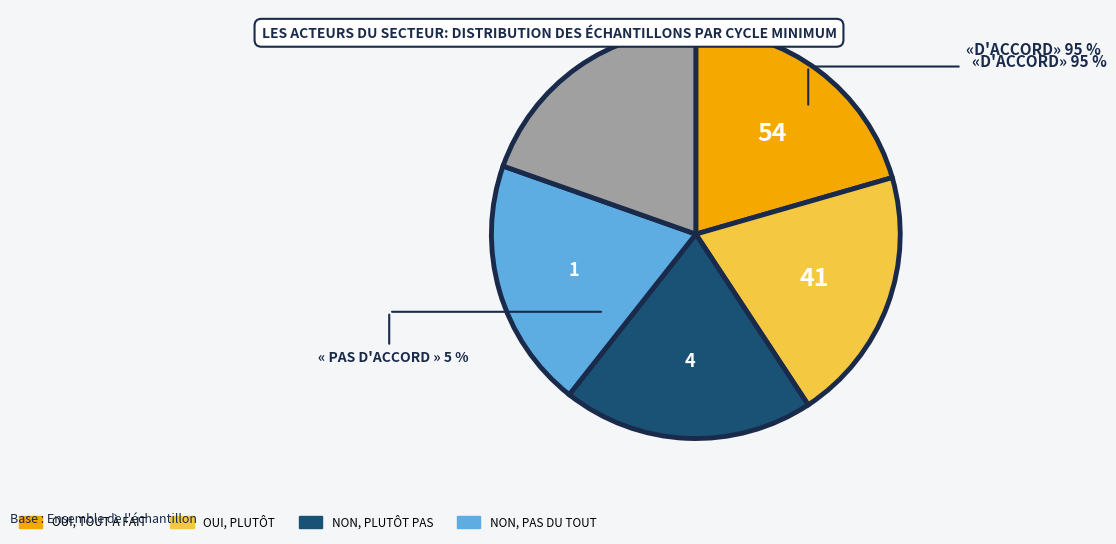

Is it true that 30 is 20% of the pie?

True